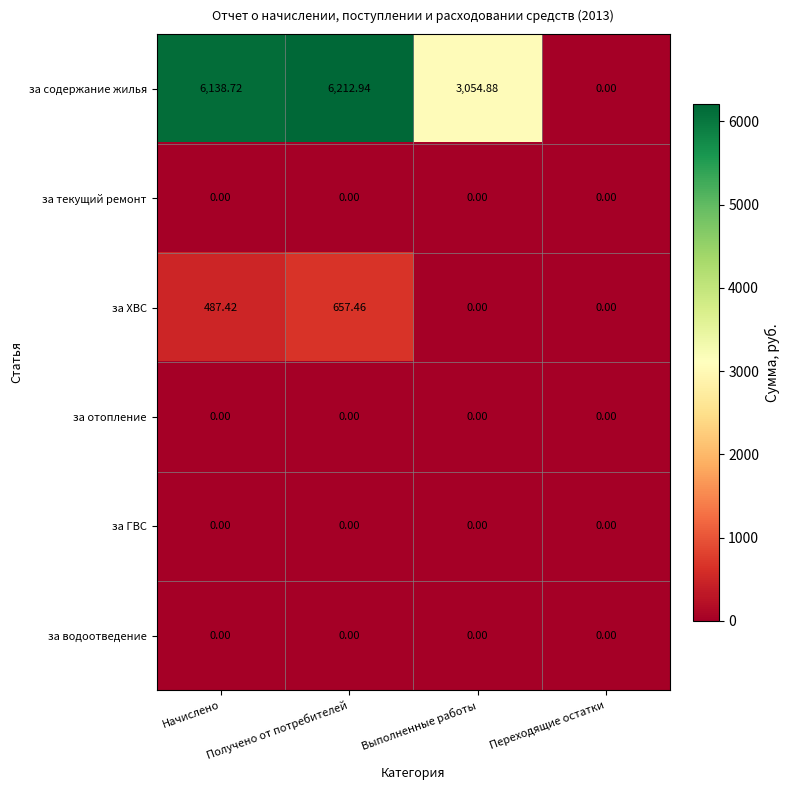

What is the total value across all series at Выполненные работы?

3054.9